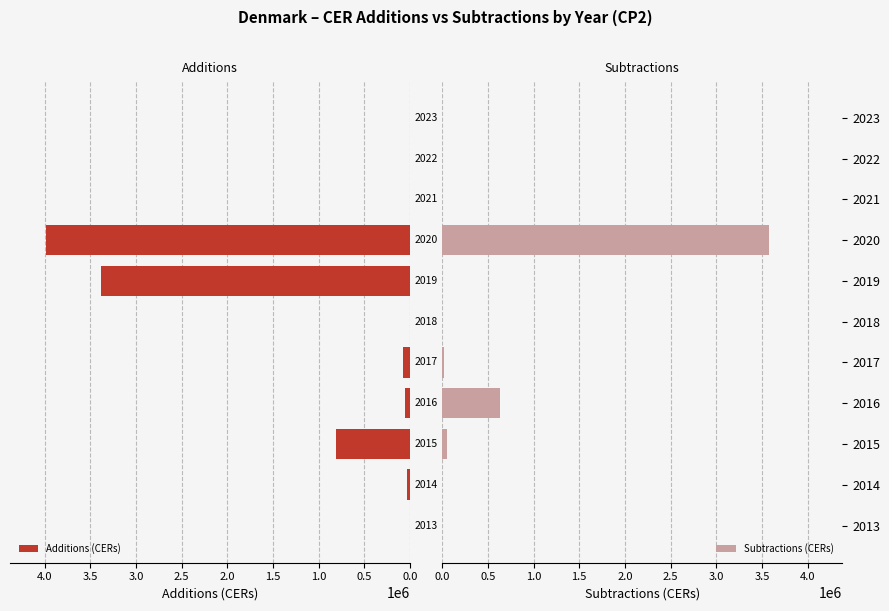

The value of Subtractions (CERs) at 2023 is -2072186. True or false?

False